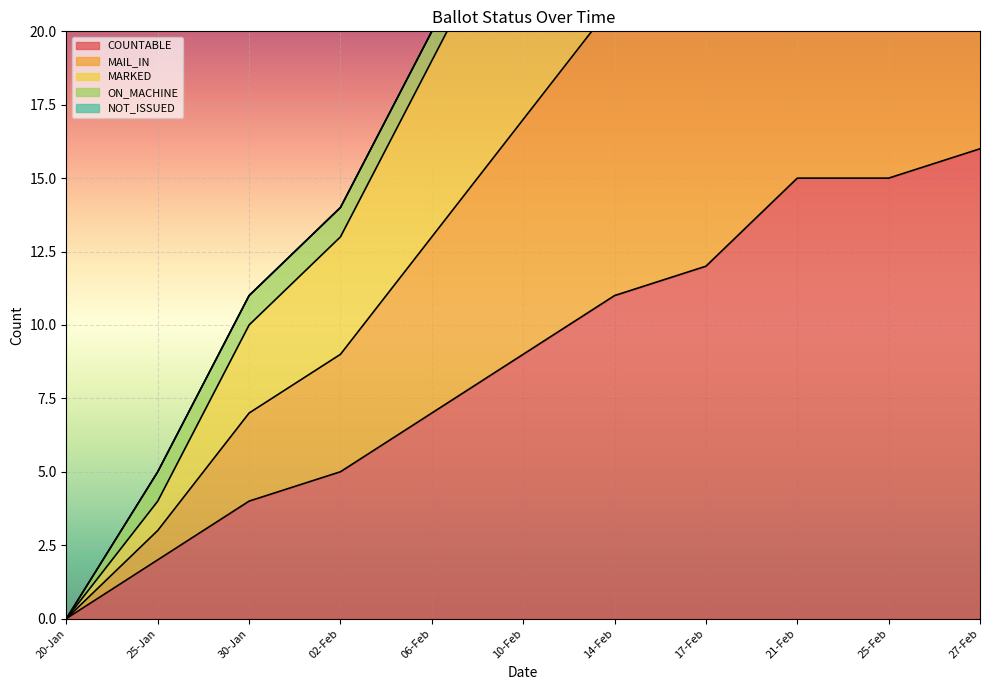

At which label is COUNTABLE closest to 8?

06-Feb